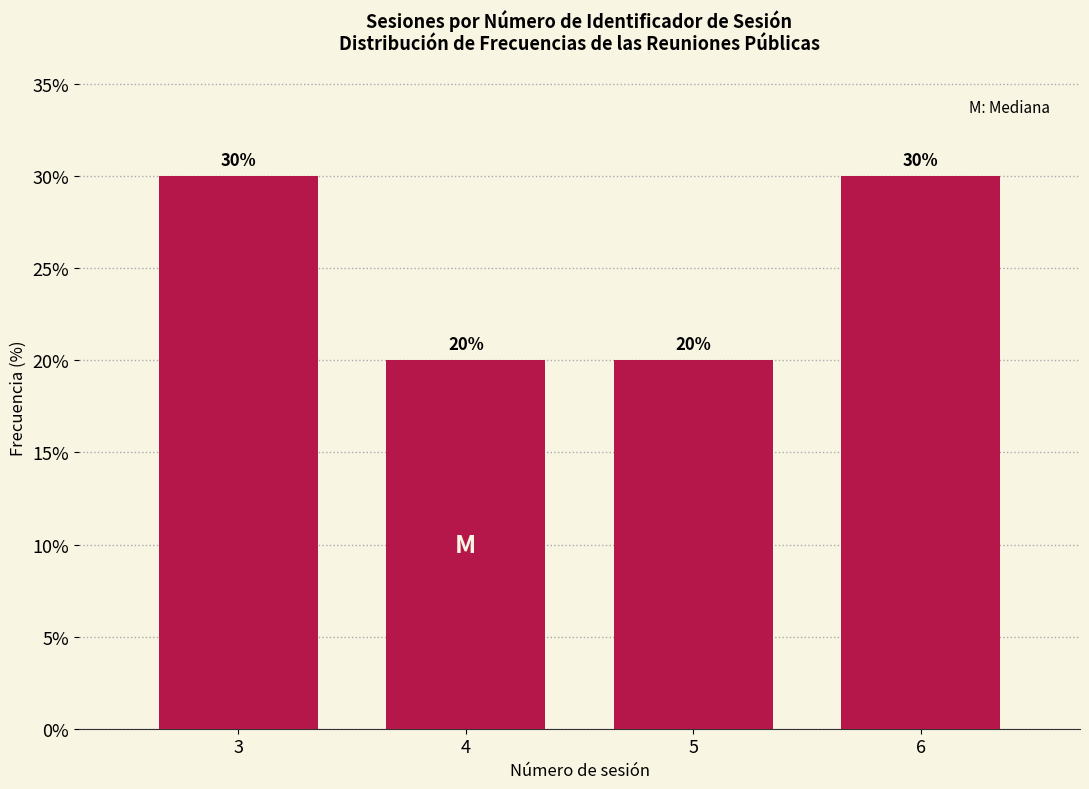

Reading right to left, transcribe all the data shown in this chart.

6=30	5=20	4=20	3=30